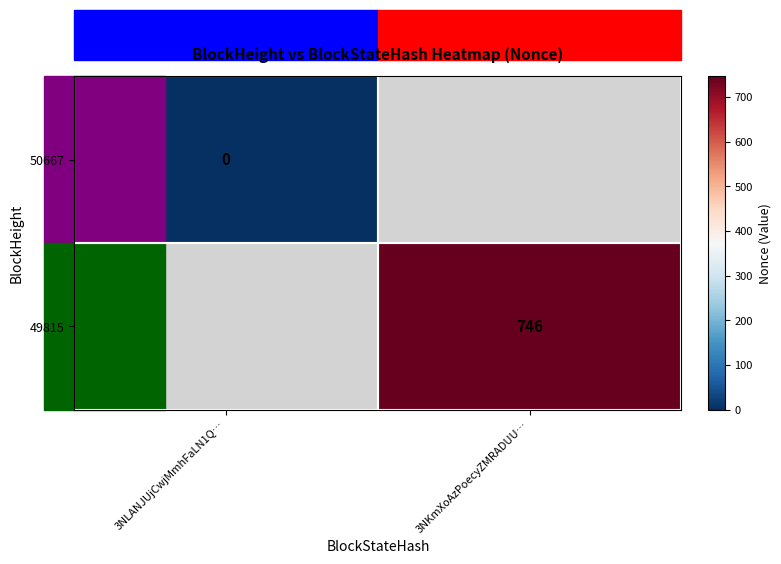

Is the value of 49815 at 3NKmXoAzPoecyZMRADUU… greater than the value of 50667 at 3NLANJUjCwjMmhFaLN1Q…?

Yes